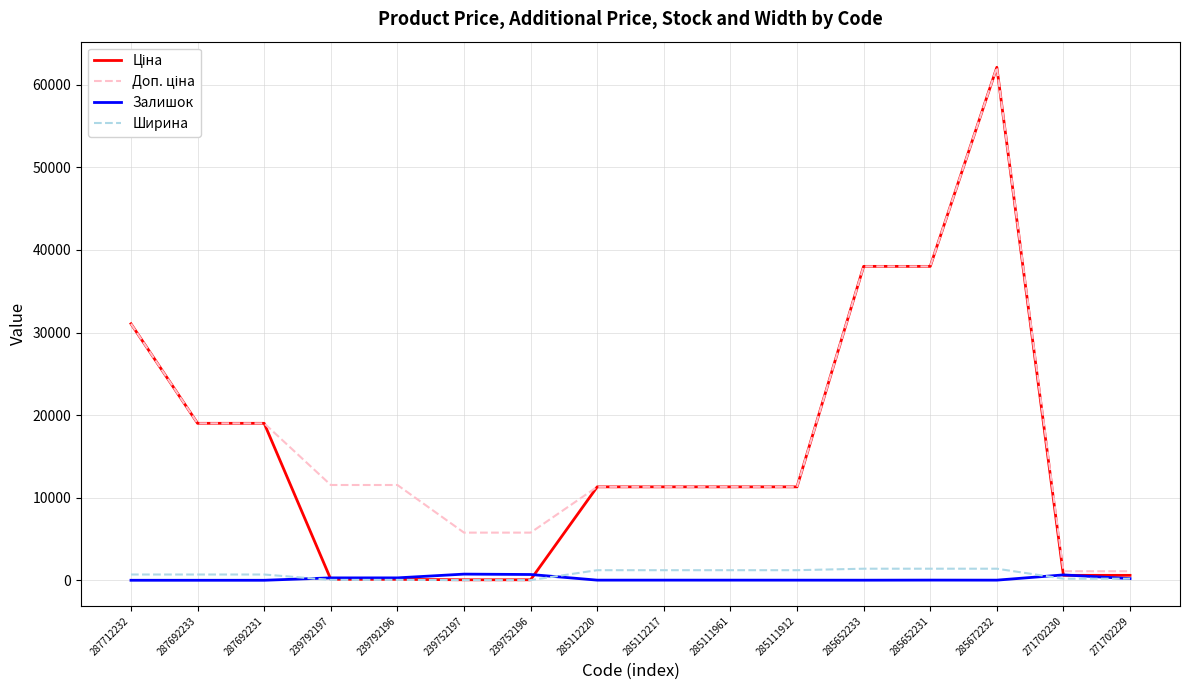

What is the greatest value displayed?

62116.9